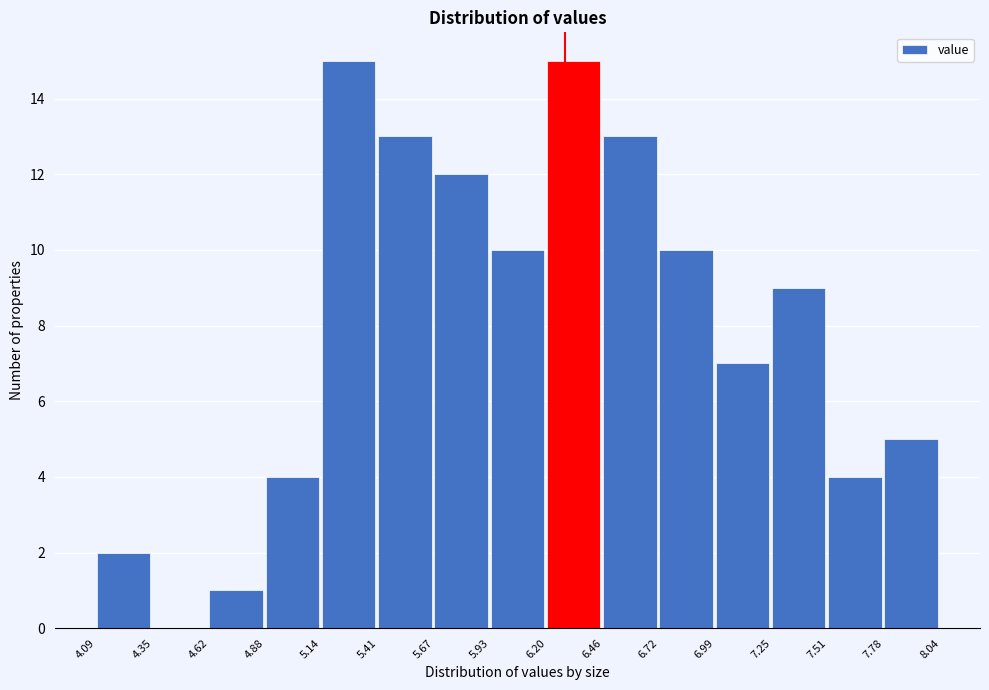

What is the height of the bar covering 6.99 to 7.25 on the x-axis? The values are not printed on the chart, so give them approximately, as read against the axis.

7